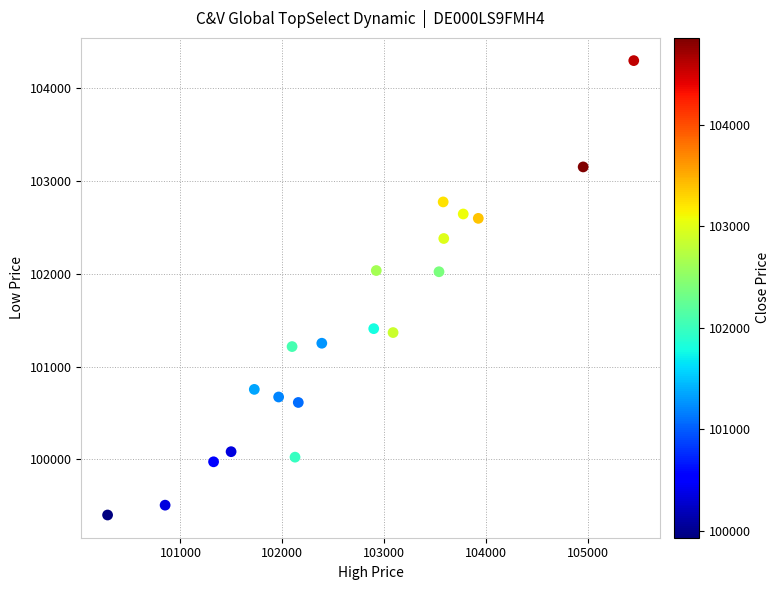

What is the range of Y values (max minus min)?

4894